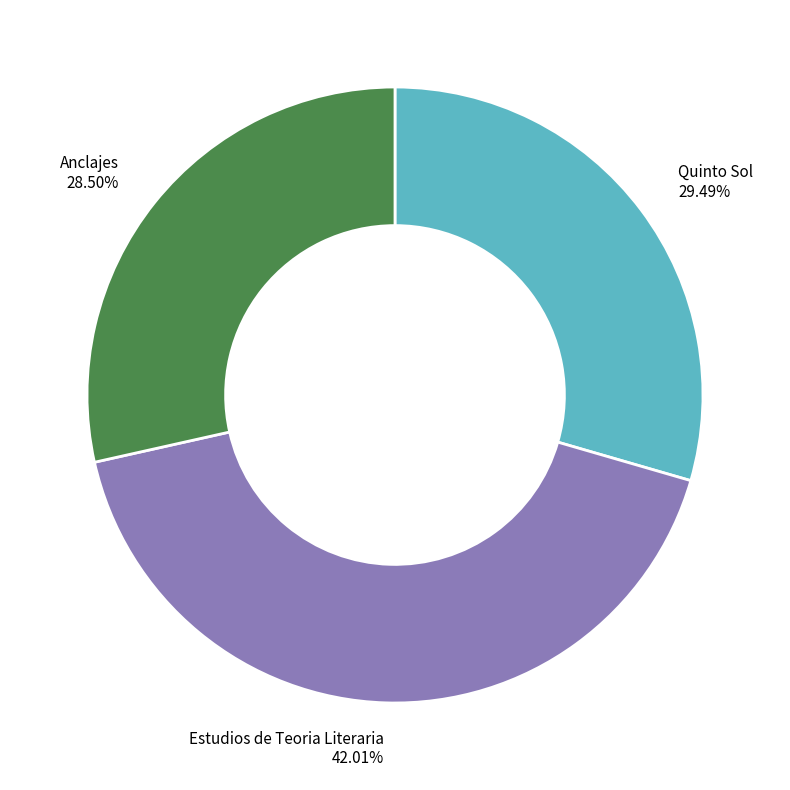

True or false: Estudios de Teoria Literaria accounts for 42% of the total.

True